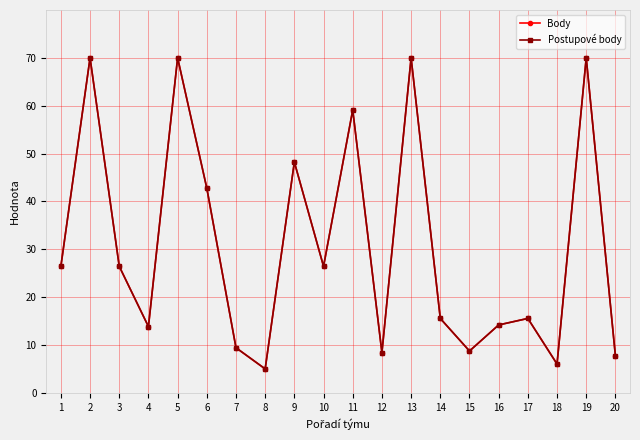

Where does the Postupové body series first go above 26?

1